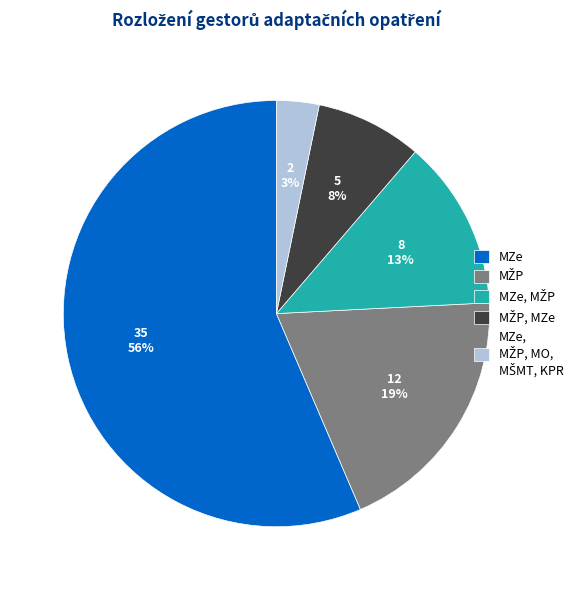

To the nearest percent, what is the average slice percentage?

20%